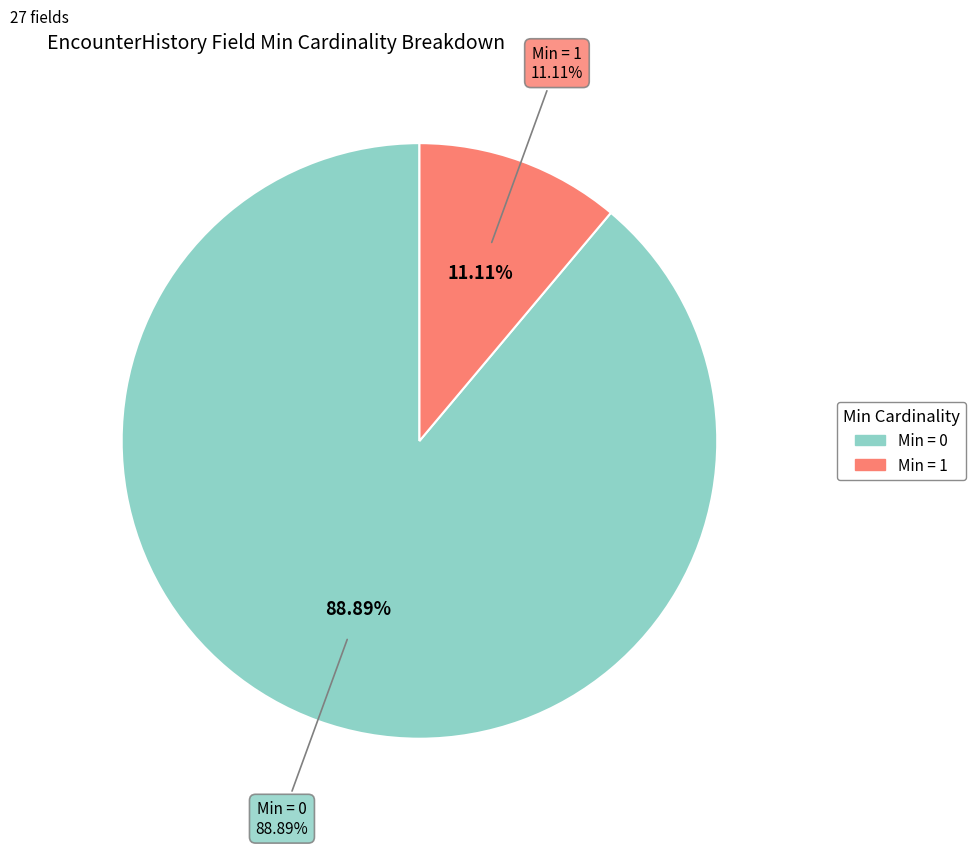

The EncounterHistory.class slice represents 5% of the pie. True or false?

False